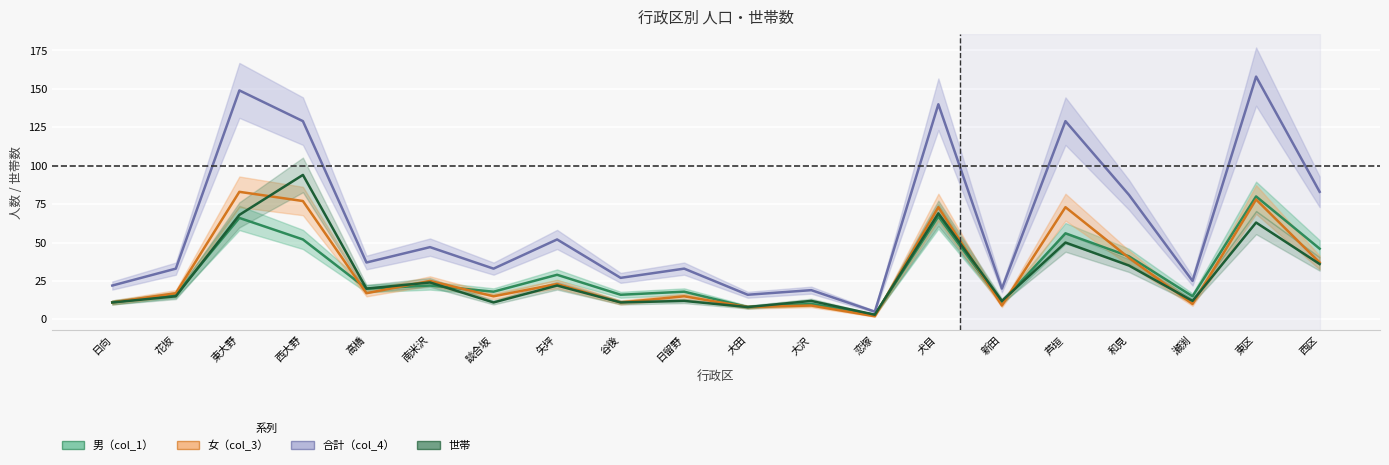

What is the approximate value of 男（col_1） at 高橋?

20